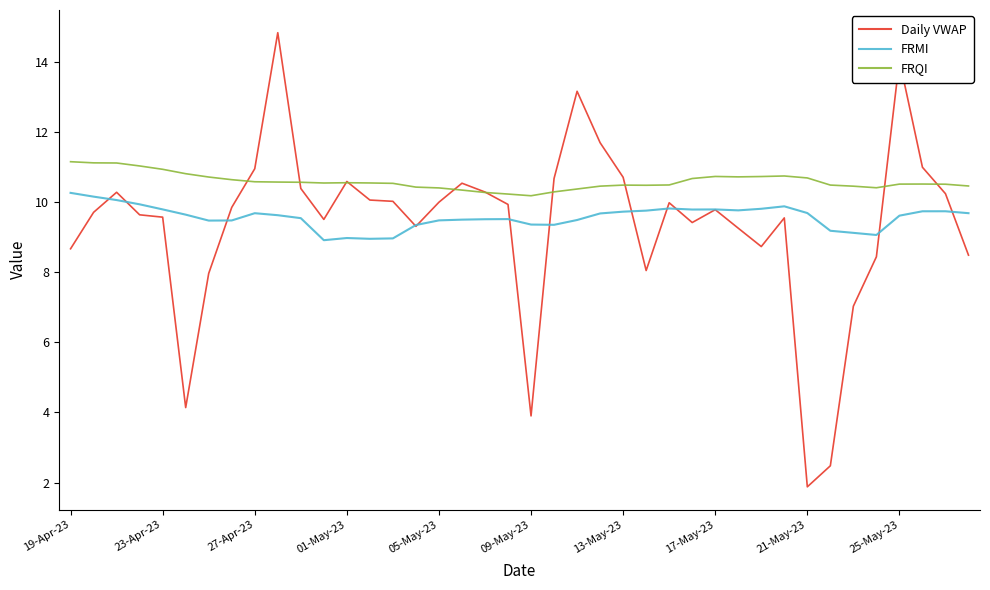

What is the lowest value of the FRQI series?

10.2